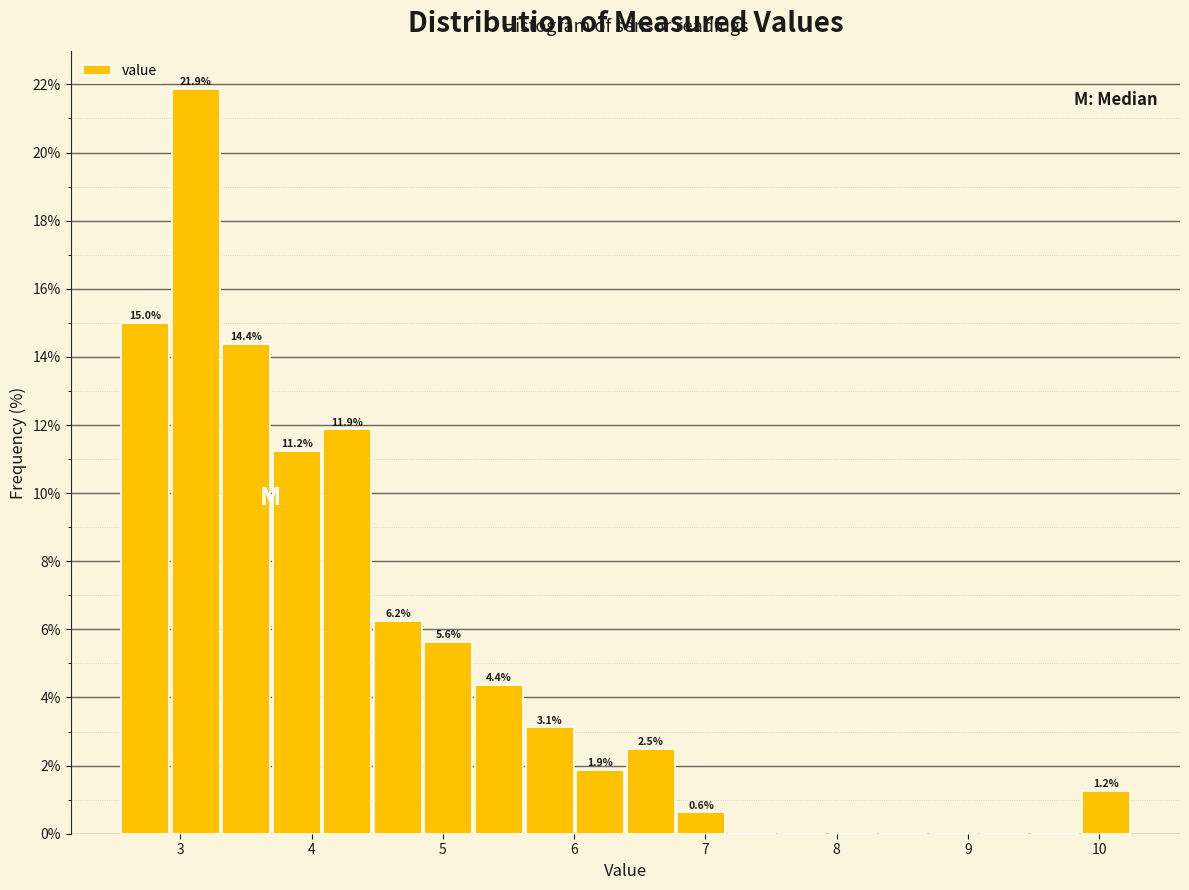

Read against the x-axis, roughly where is the centre of the tallest bar?

3.1